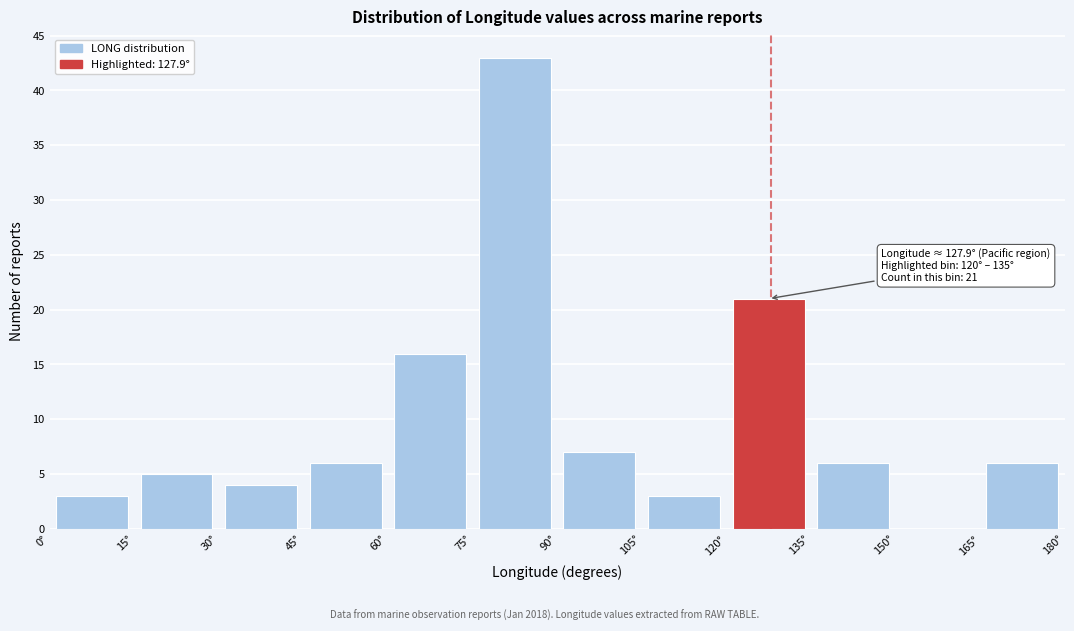

Over which range of the x-axis is the bar tallest?

75 to 90